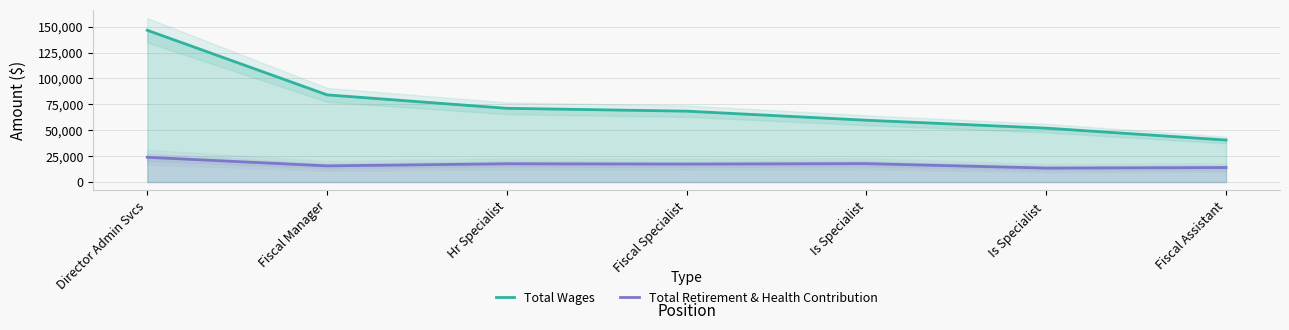

What is the maximum value shown in the chart?

146532